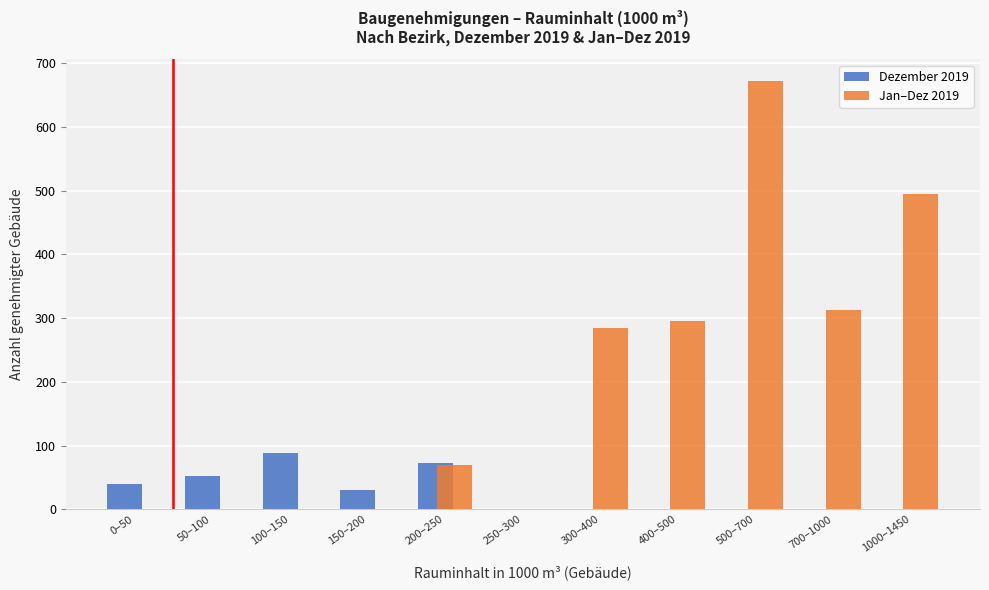

Reading left to right, list all the values displayed in this chart.

Dezember 2019: 0–50=40	50–100=53	100–150=88	150–200=30	200–250=72	250–300=0	300–400=0	400–500=0	500–700=0	700–1000=0	1000–1450=0
Jan–Dez 2019: 0–50=0	50–100=0	100–150=0	150–200=0	200–250=69	250–300=0	300–400=284	400–500=296	500–700=672	700–1000=312	1000–1450=494